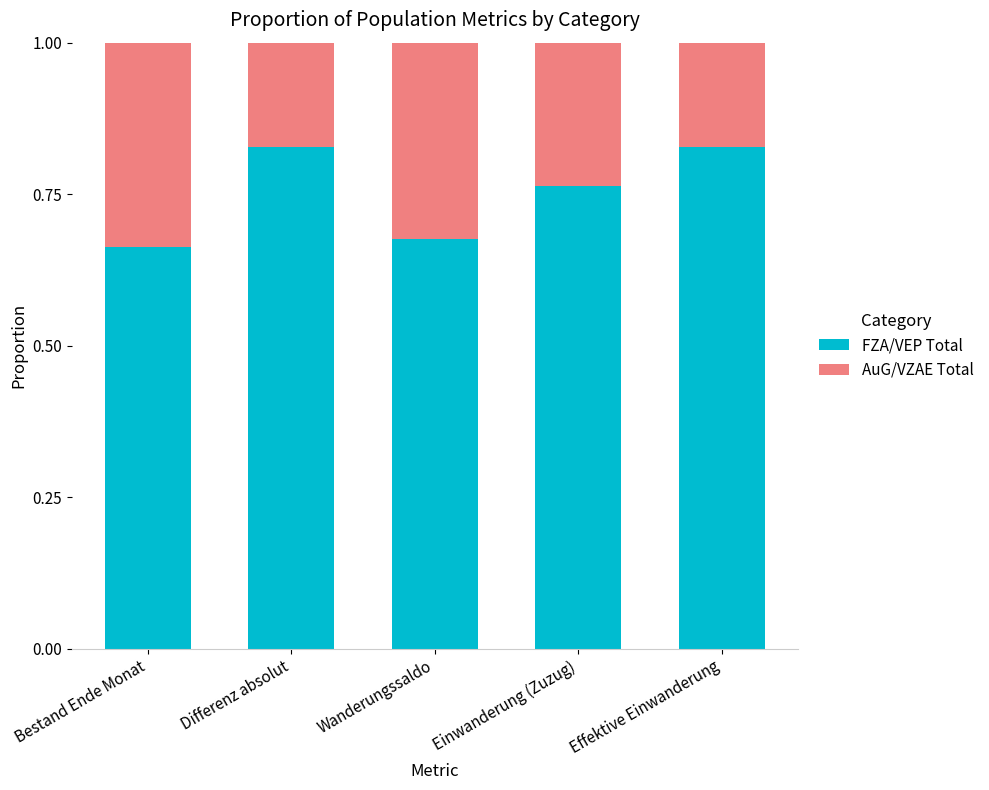

What is the sum of all FZA/VEP Total values?

3.8